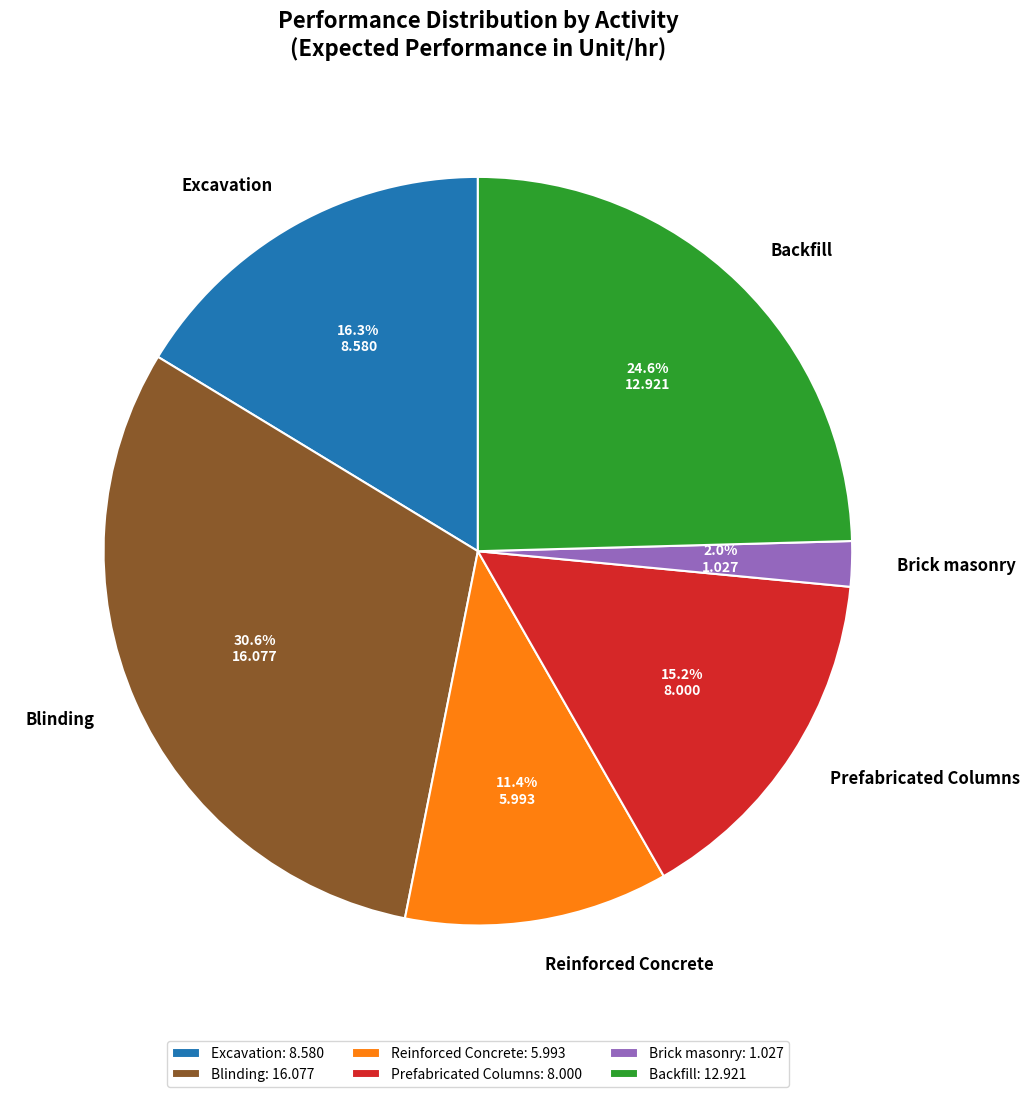

How many segments does this pie chart have?

6